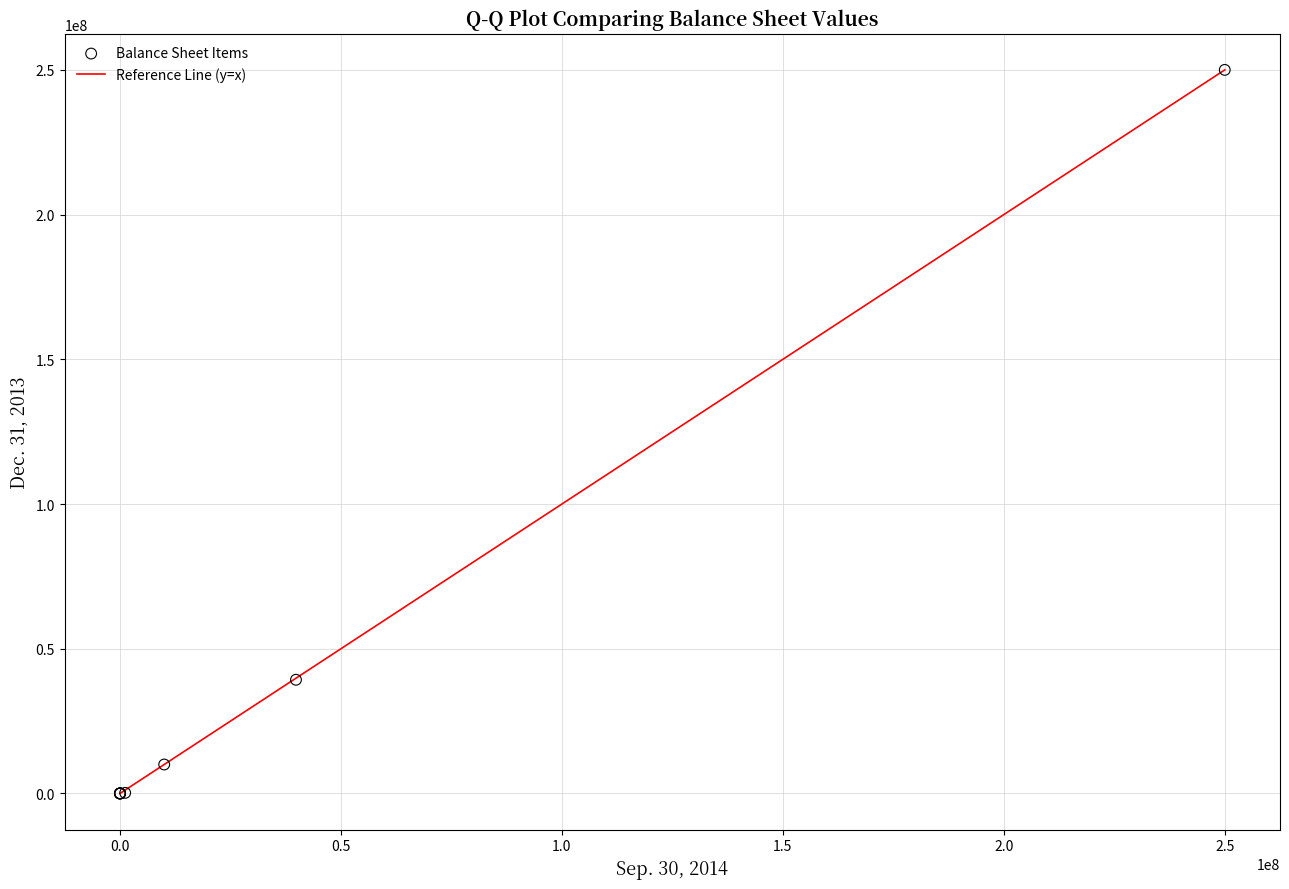

What Y value in the scatter plot is closest to 125000000?

39277713.0